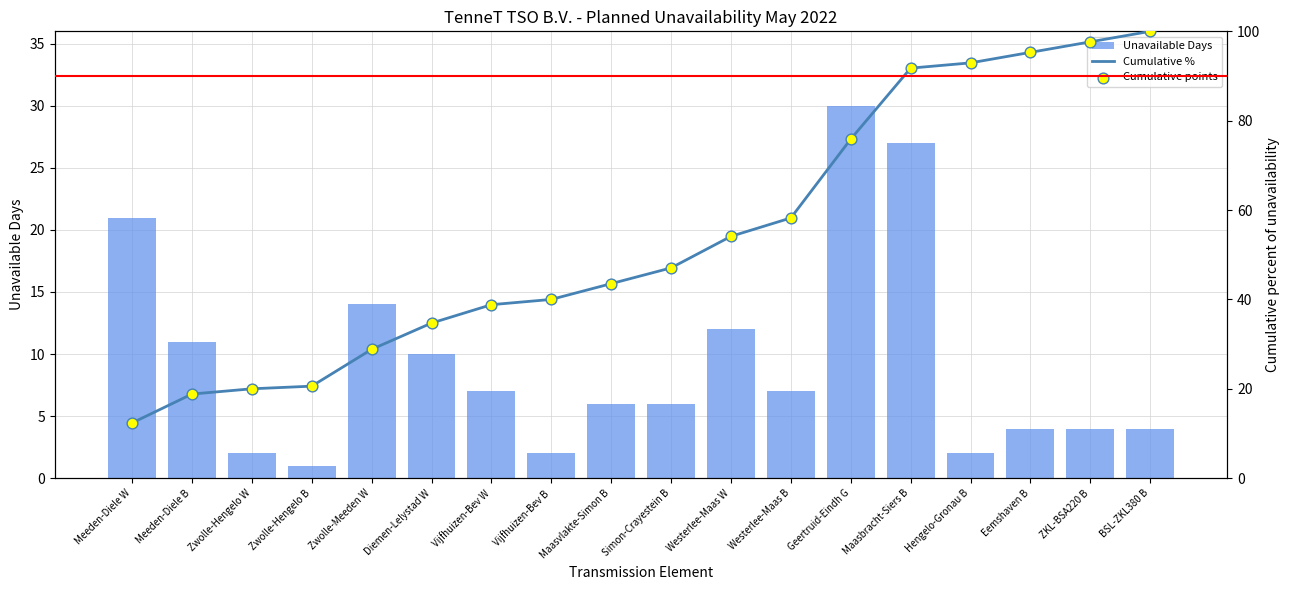

Which series reaches the minimum Y coordinate?

Unavailable Days